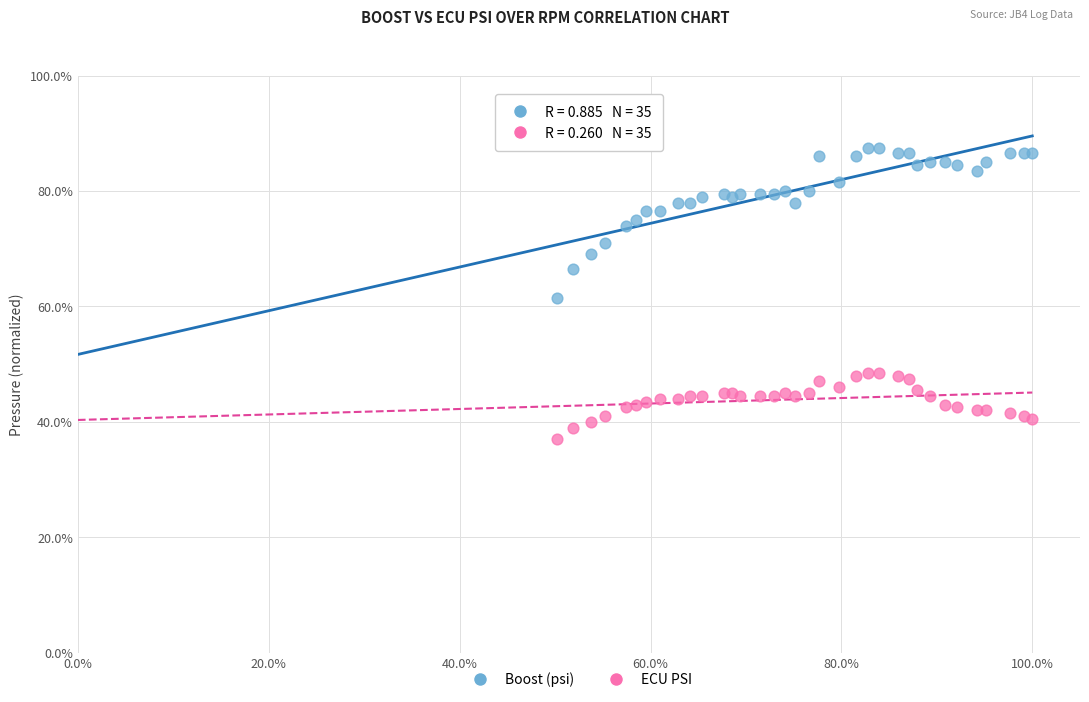

Which series reaches the minimum Y coordinate?

ECU PSI